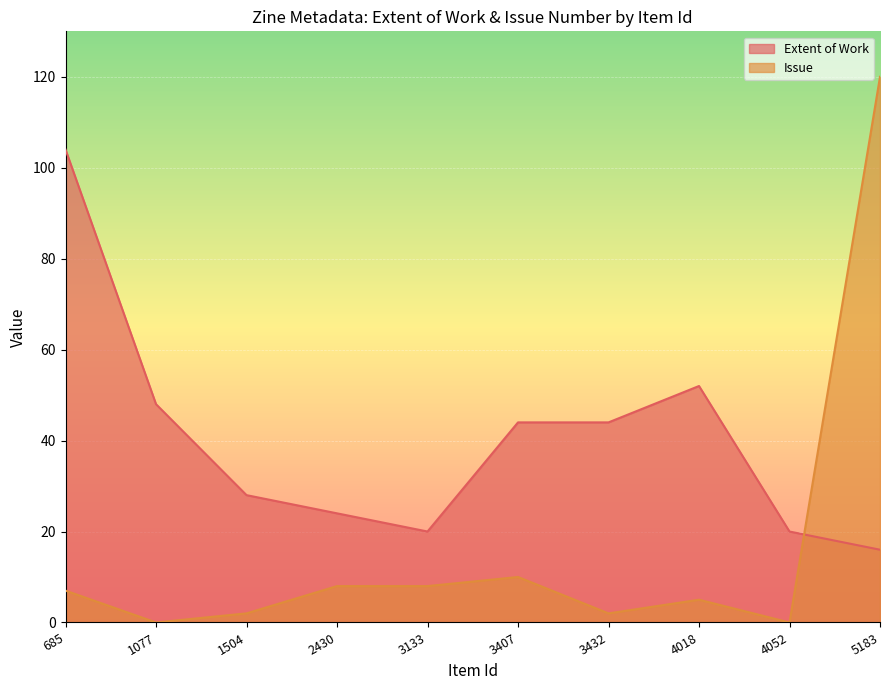

True or false: Extent of Work has a value of 24 at 2430.

True